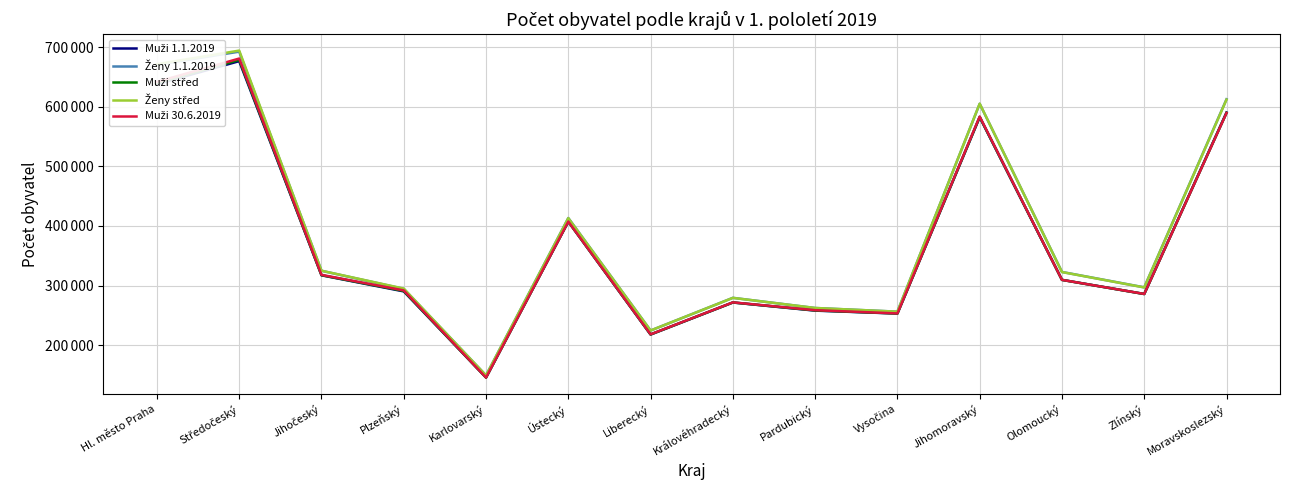

Does the chart have visible grid lines?

Yes